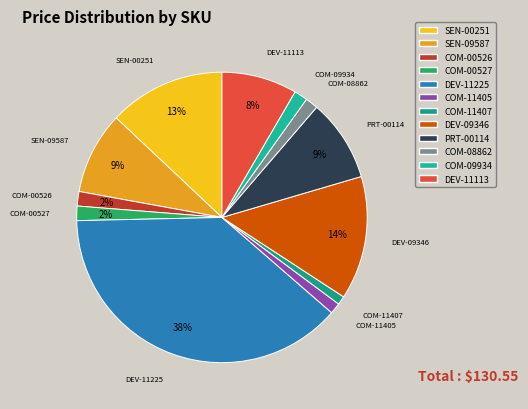

To the nearest percent, what is the average slice percentage?

8%